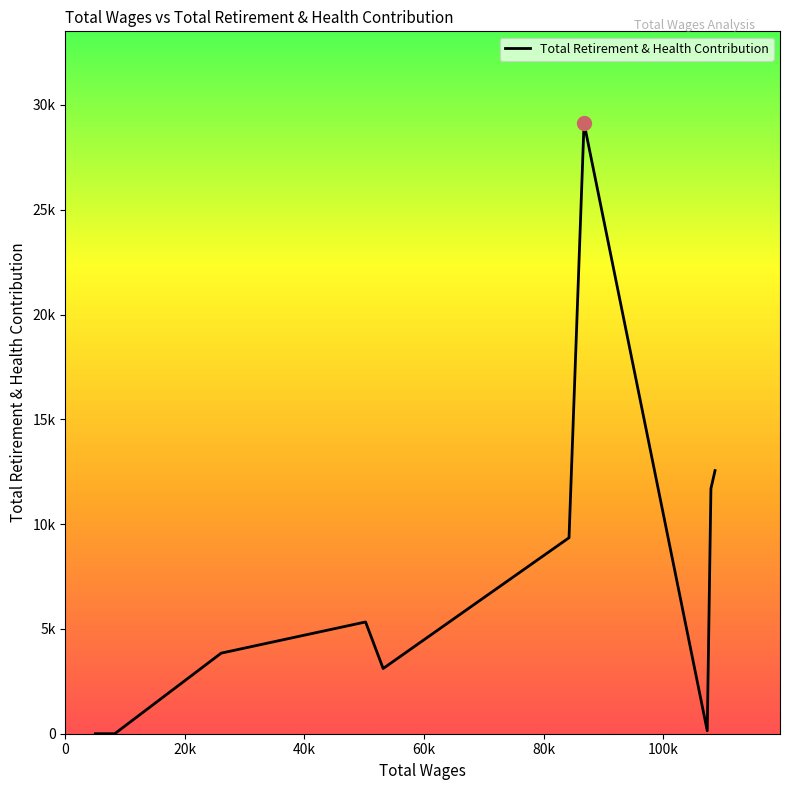

Does the chart have visible grid lines?

No